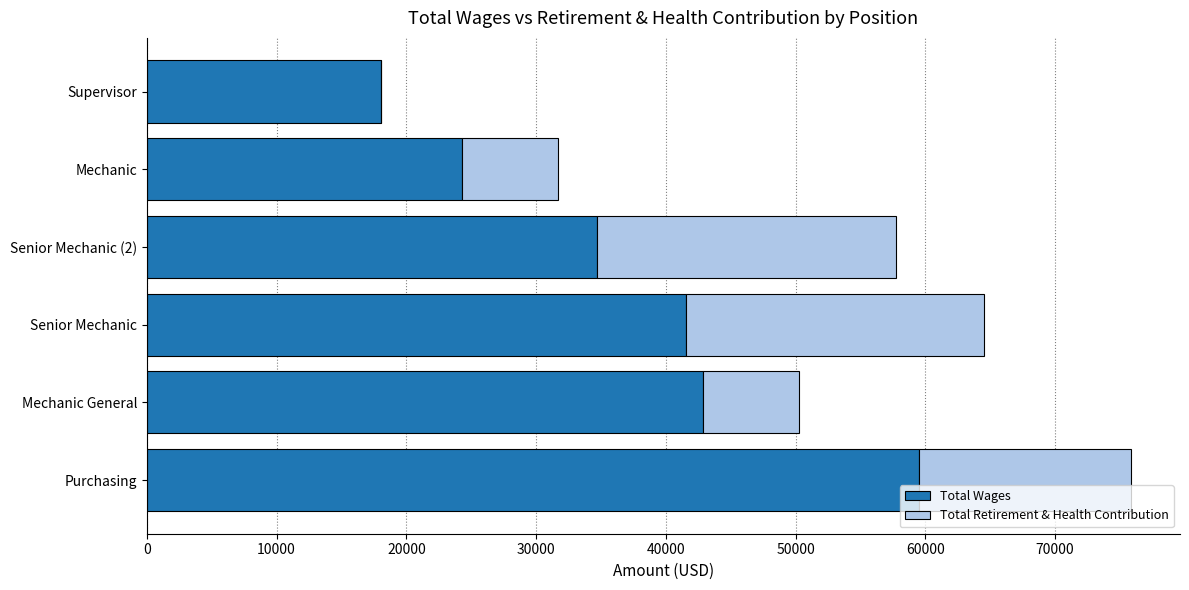

At which category is the sum across all series the highest?

Purchasing